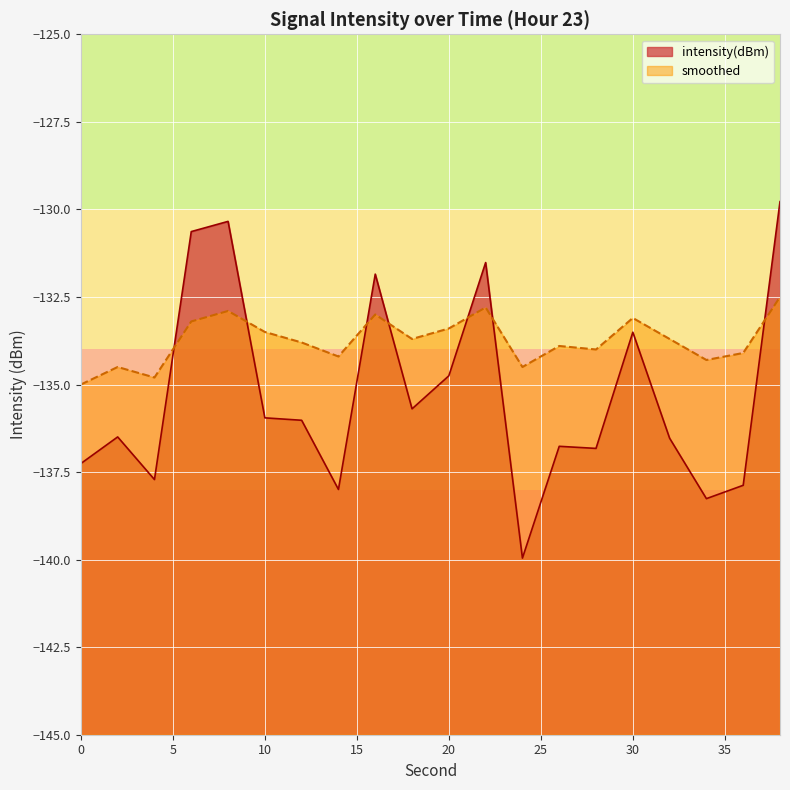

Which series has the widest spread of values?

intensity(dBm)